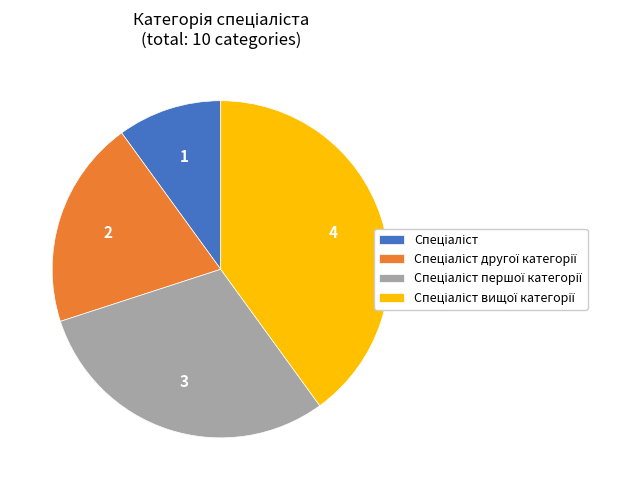

Does any single category account for the majority?

No